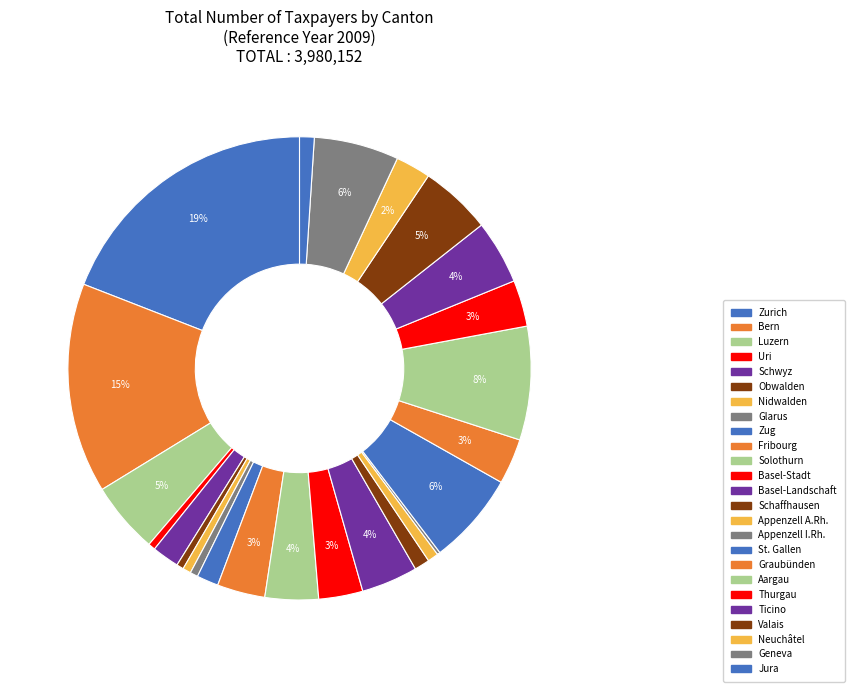

To the nearest percent, what is the difference between the largest and smallest slice percentages?

19%